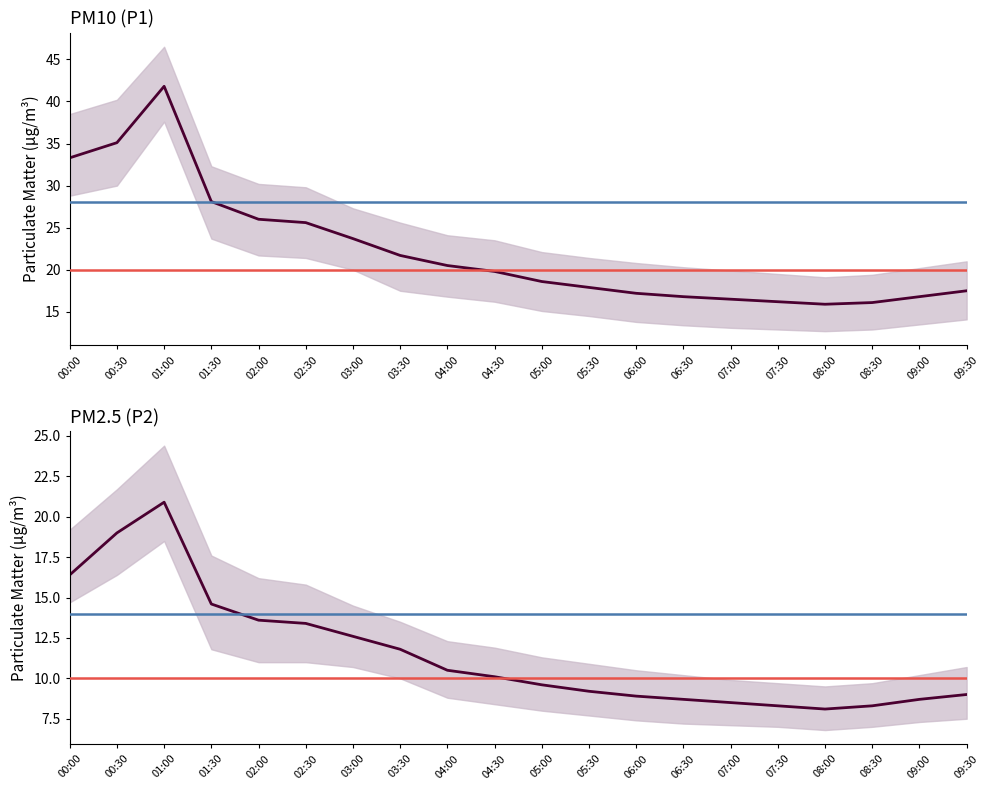

Between 05:30 and 06:30, which series saw the biggest shift?

P1_lower